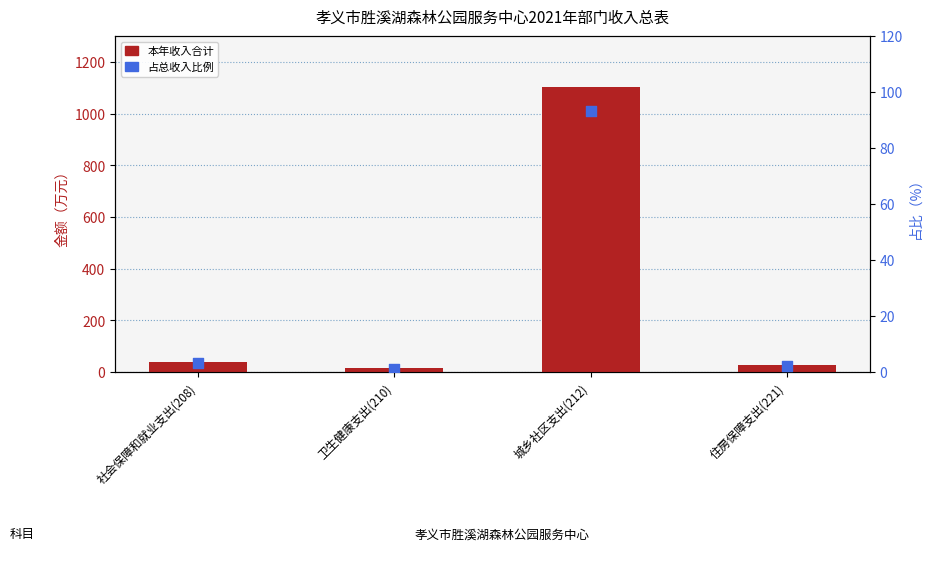

Which series has the largest Y range (max minus min)?

本年收入合计